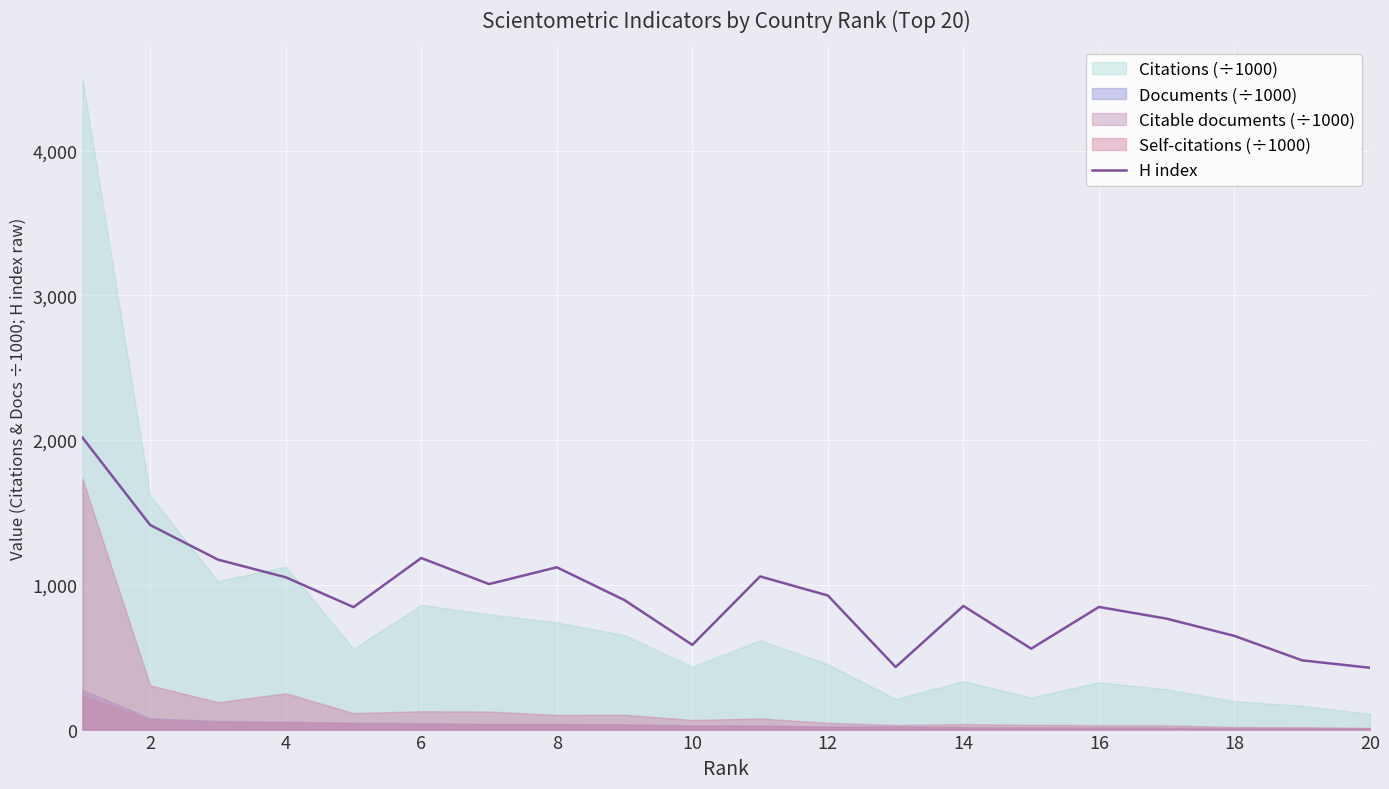

What is the maximum value for H index?

2017